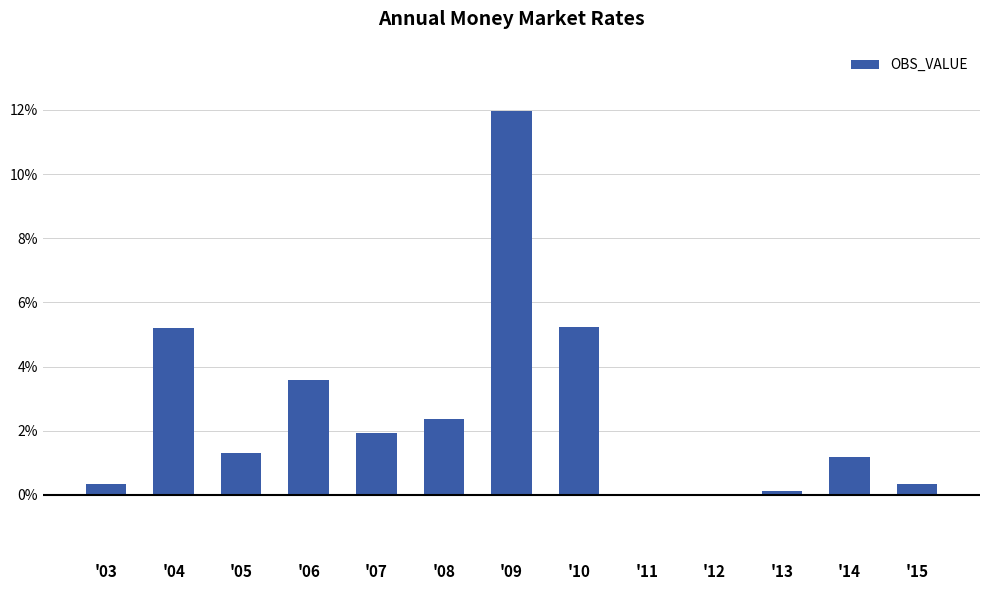

Where does the data first go above 1?

'04